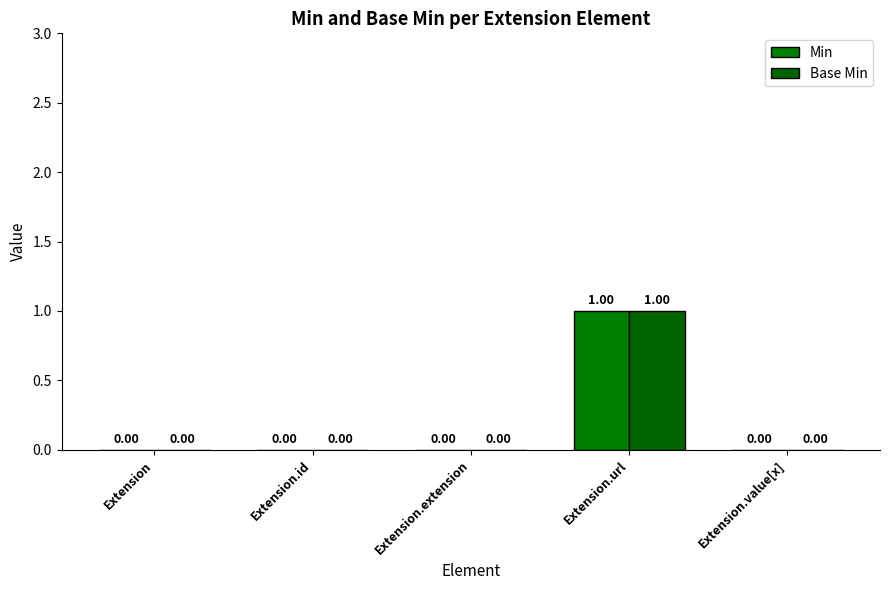

Which series changed the most between Extension and Extension.value[x]?

Min